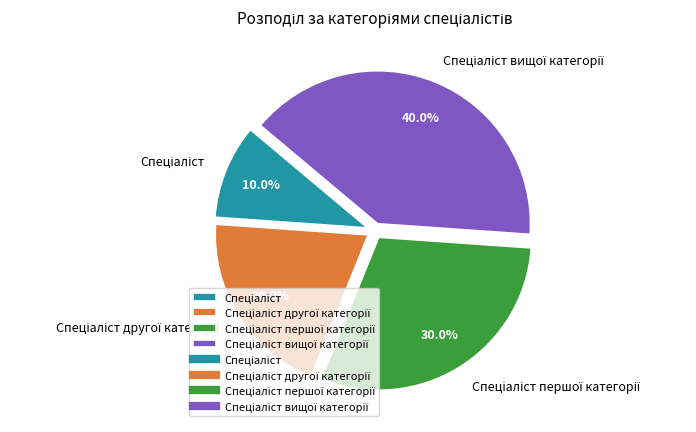

Does any single category account for the majority?

No